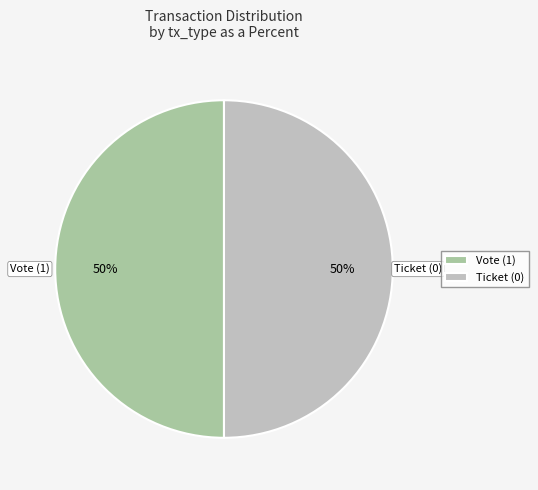

True or false: Ticket accounts for 50% of the total.

True